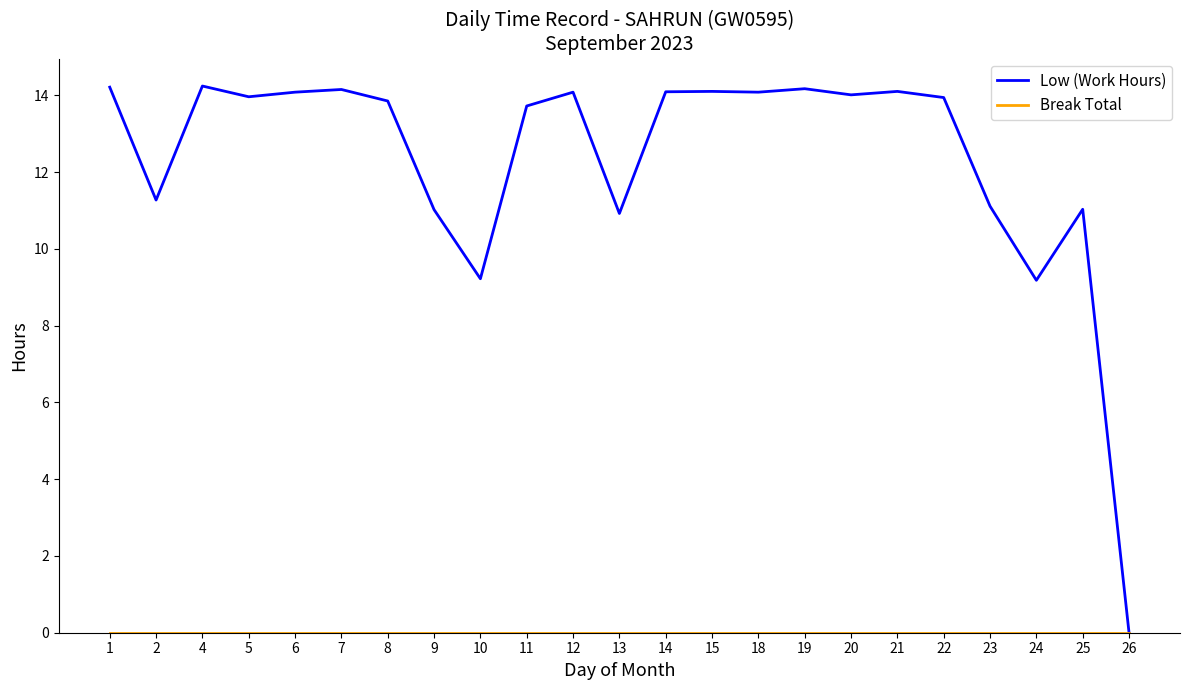

Which series has the largest range (max minus min)?

Low (Work Hours)